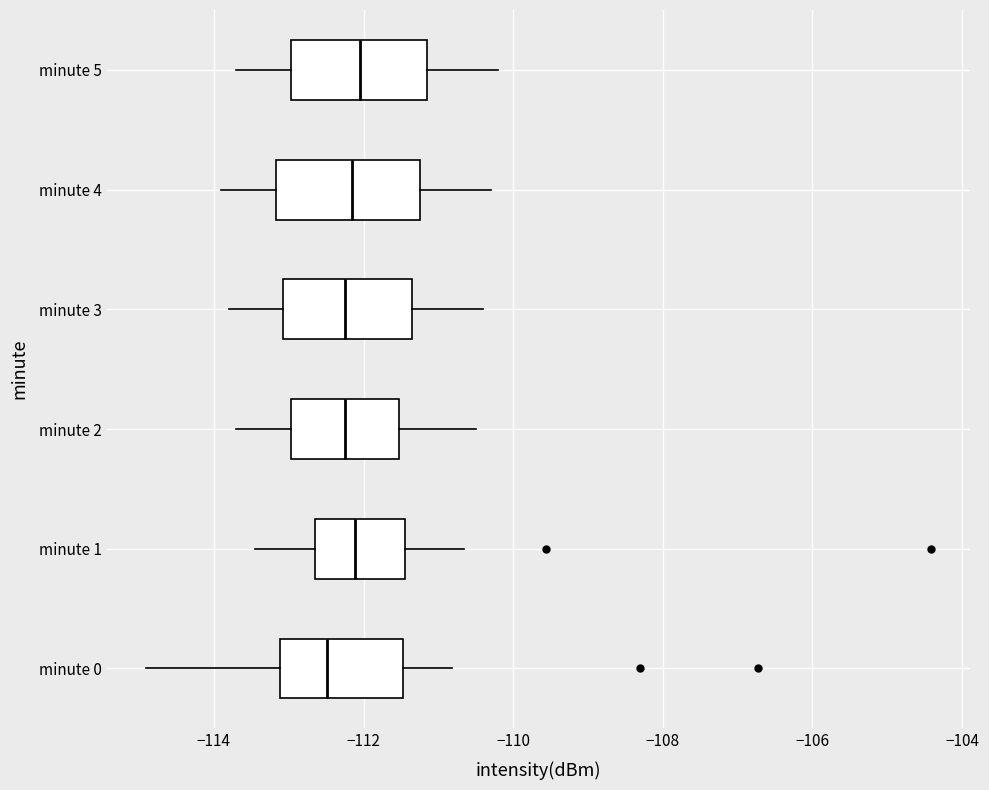

Reading bottom to top, transcribe this box plot: for each box, give where its median line is, the range the box spans, and where its two whiskers end, as read against the x-axis. The values are not printed on the chart, so give them approximately, as read against the axis.

minute 0: median -112.4, box -113.2 to -111.4, whiskers -115.0 to -110.8
minute 1: median -112.2, box -112.6 to -111.4, whiskers -113.4 to -110.6
minute 2: median -112.2, box -113.0 to -111.6, whiskers -113.6 to -110.4
minute 3: median -112.2, box -113.0 to -111.4, whiskers -113.8 to -110.4
minute 4: median -112.2, box -113.2 to -111.2, whiskers -113.8 to -110.2
minute 5: median -112.0, box -113.0 to -111.2, whiskers -113.6 to -110.2